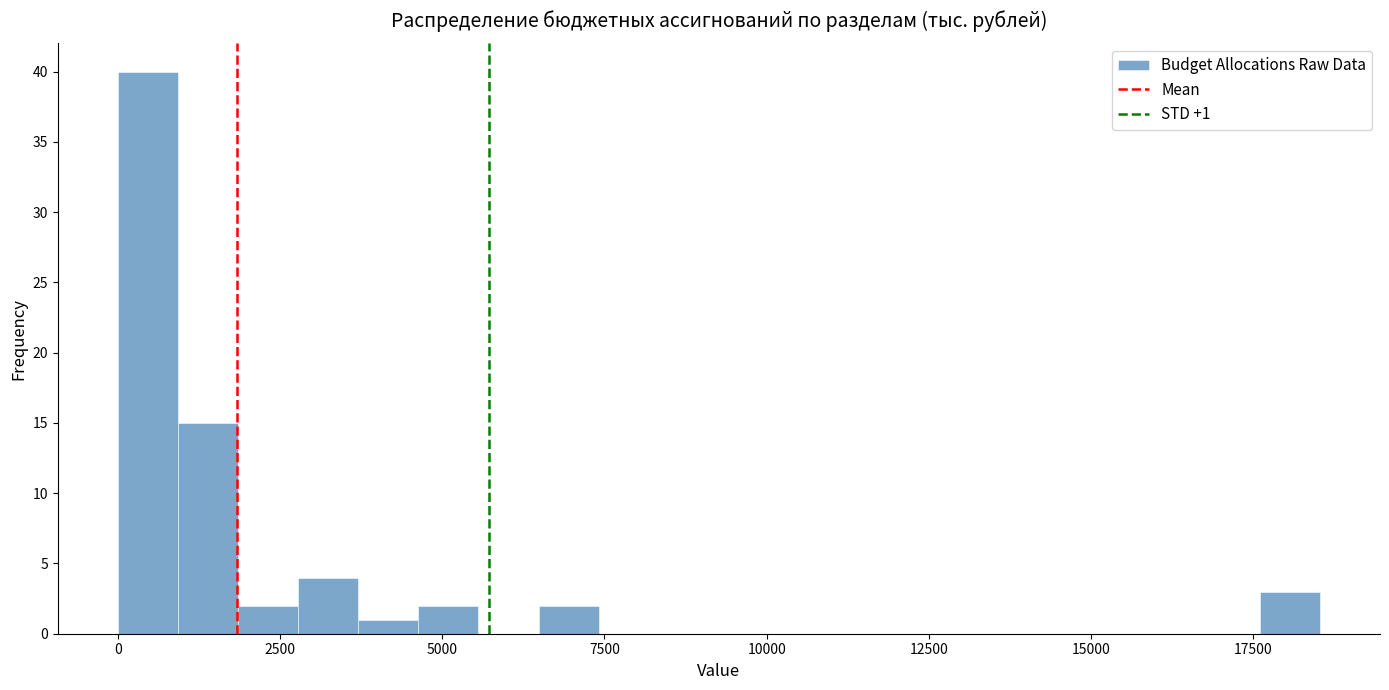

Around what value on the x-axis is the tallest bar? Give the approximate position of its centre, as read against the axis.

500